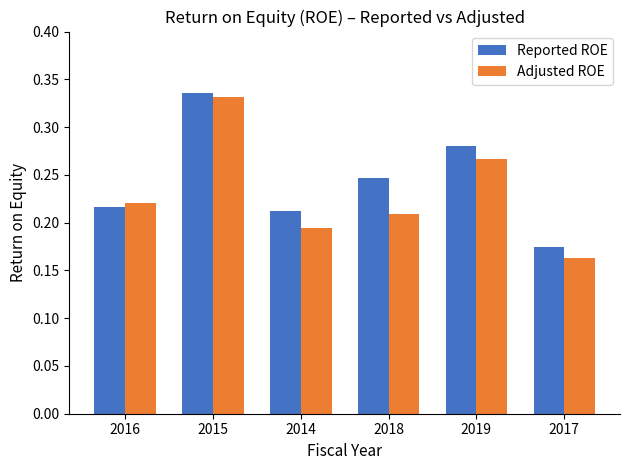

Between 2014 and 2018, which series saw the biggest shift?

Reported ROE